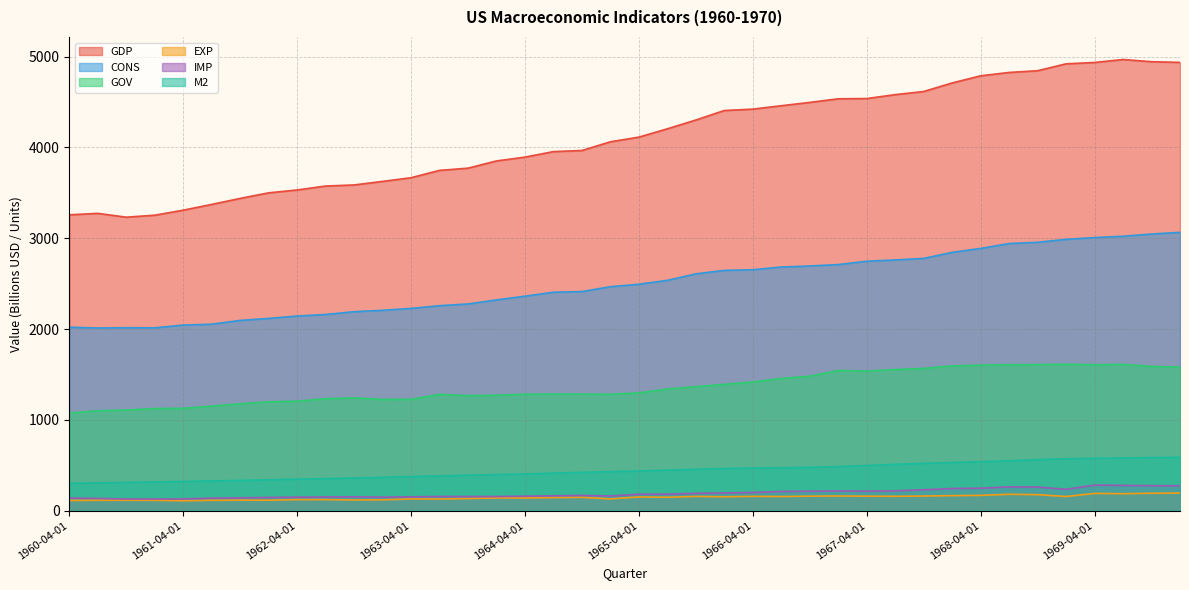

In GOV, how many points are higher than both neighbors (excluding endpoints)?

6